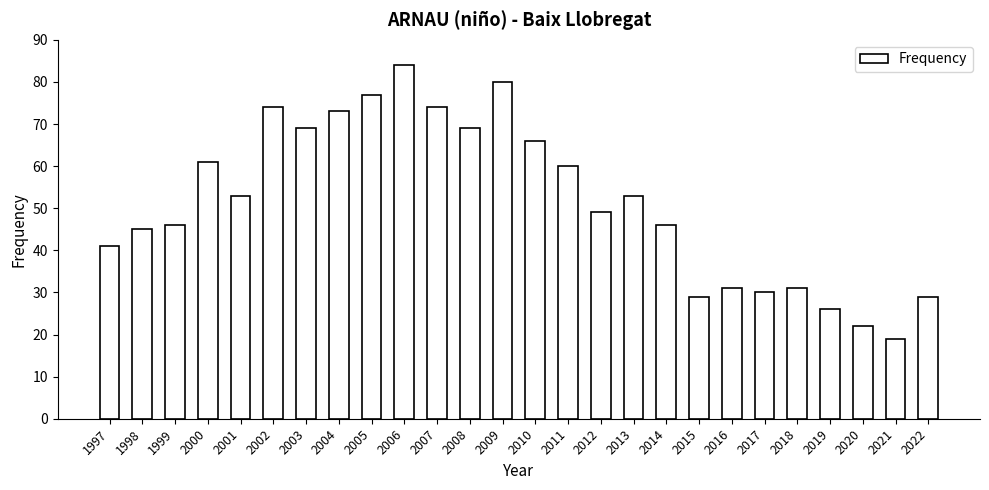

How many data points are less than 53?

13